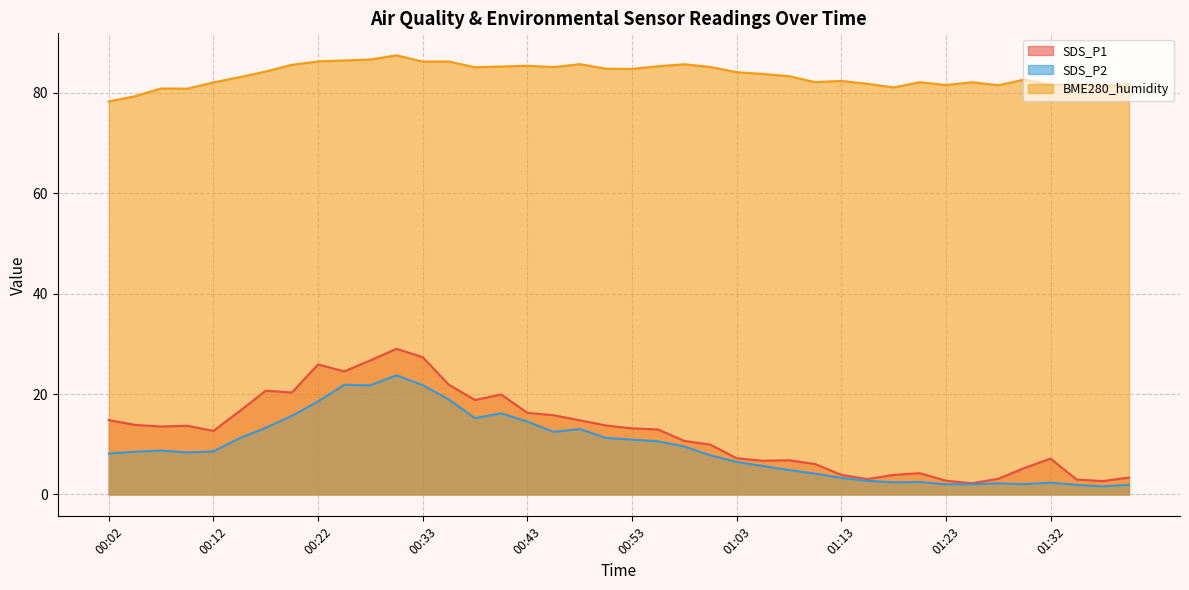

True or false: SDS_P2 and SDS_P1 cross at least once.

False